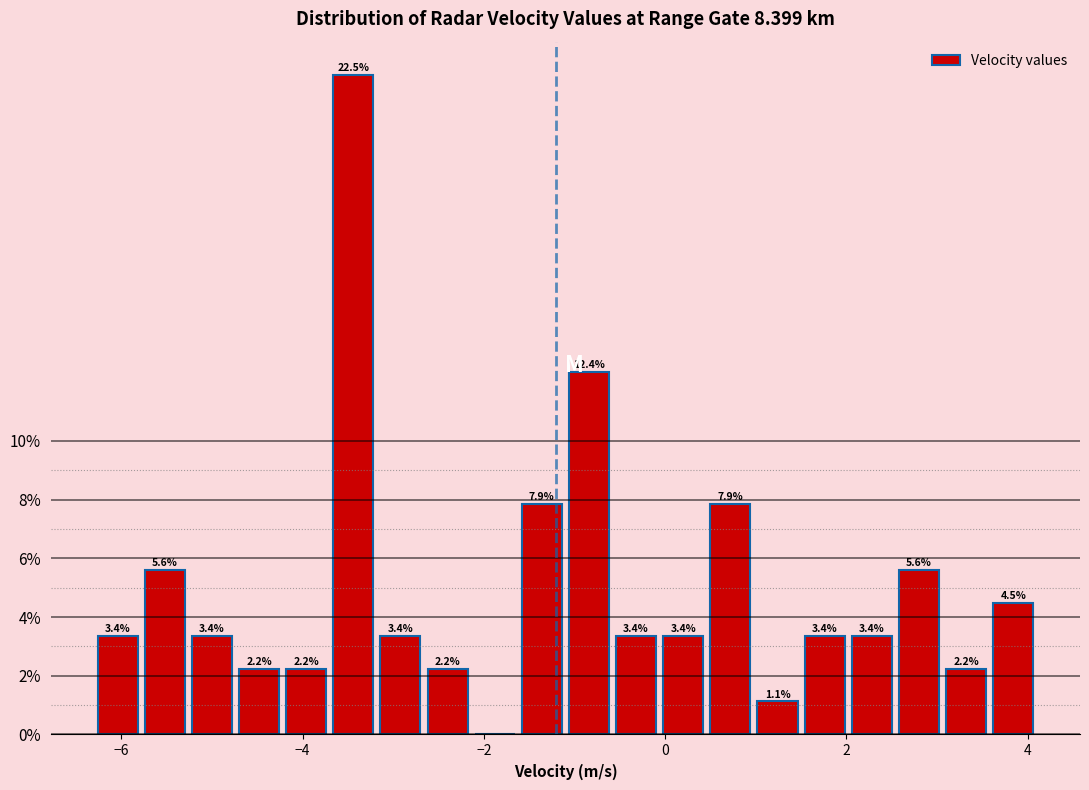

Around what value on the x-axis is the tallest bar? Give the approximate position of its centre, as read against the axis.

-3.4